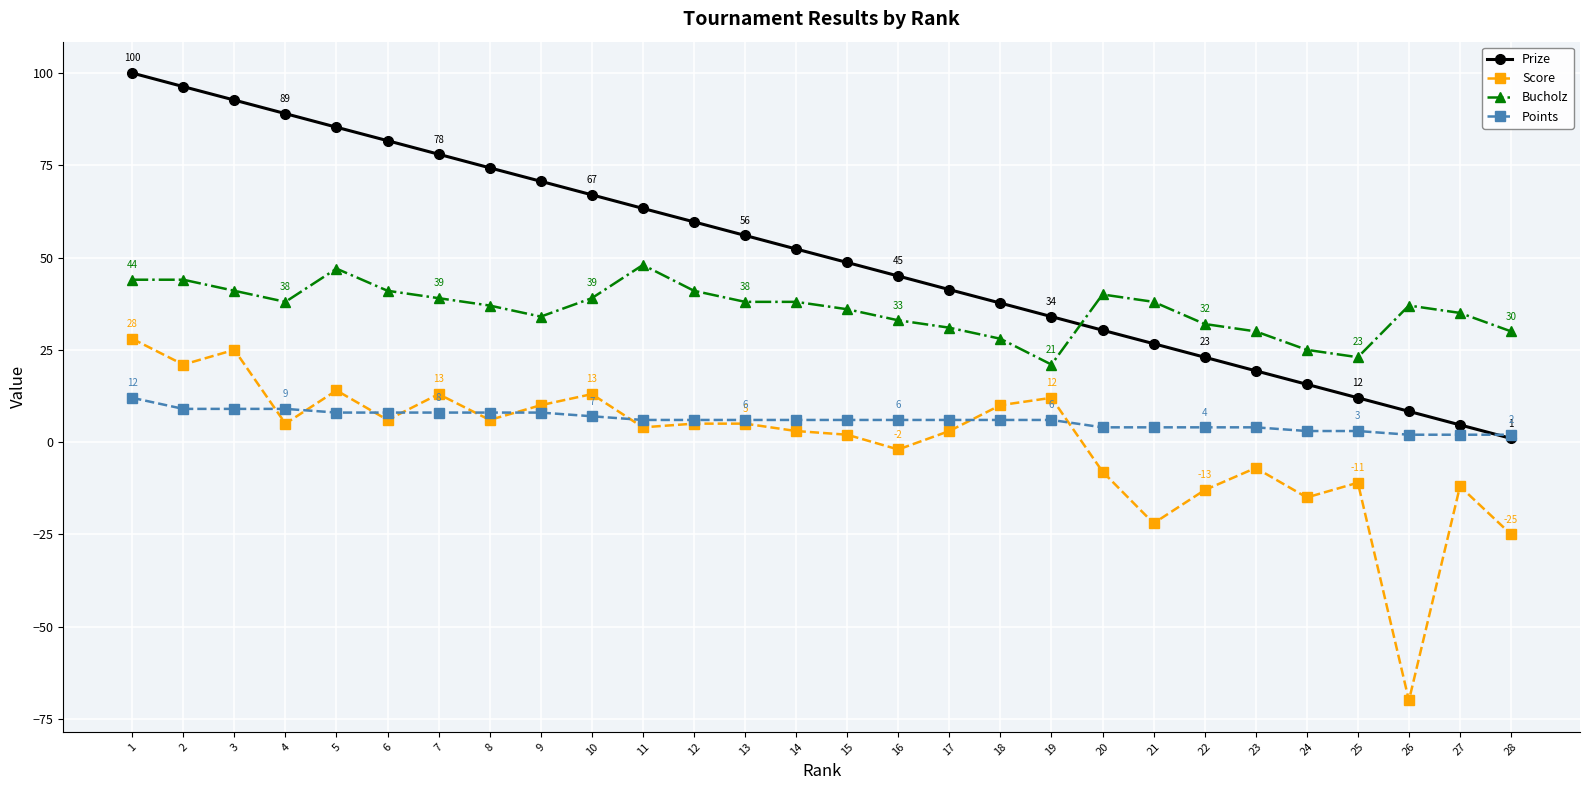

What is the spread (max minus min) of values at 13?

51.0